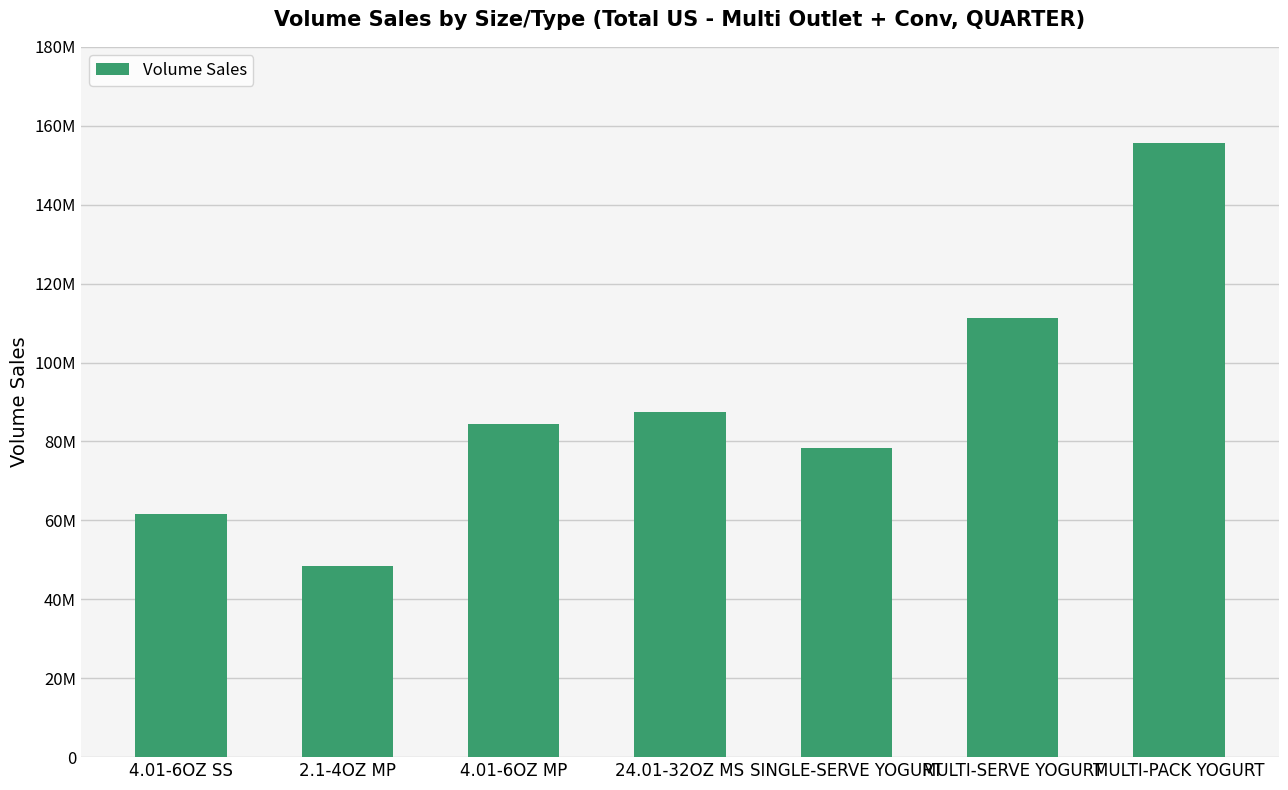

True or false: the data shows 118616467.4 at SINGLE-SERVE YOGURT.

False